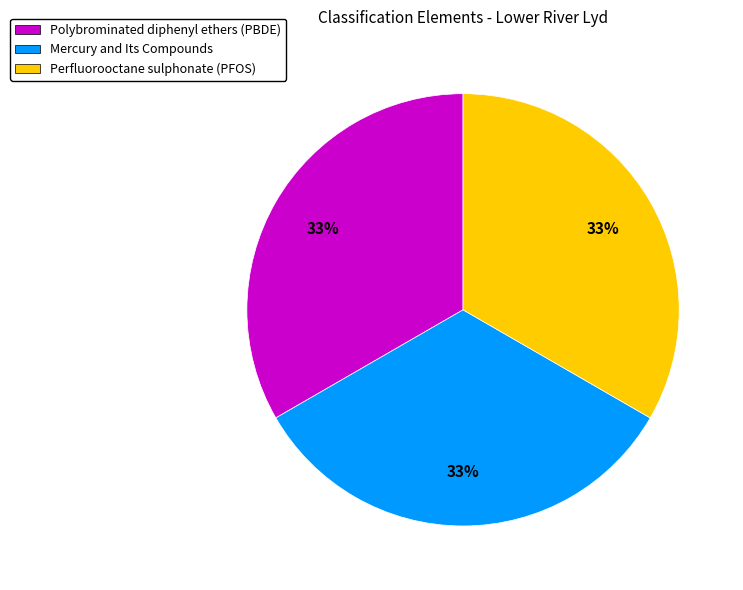

Count the number of slices in the pie.

3